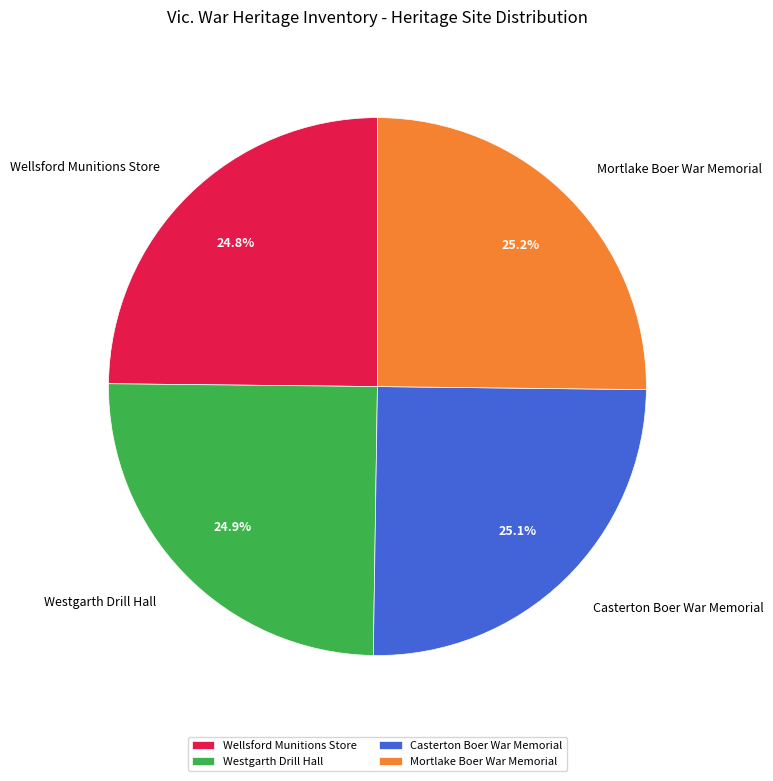

Approximately how many times larger is the value at Mortlake Boer War Memorial compared to Wellsford Munitions Store?

1.0